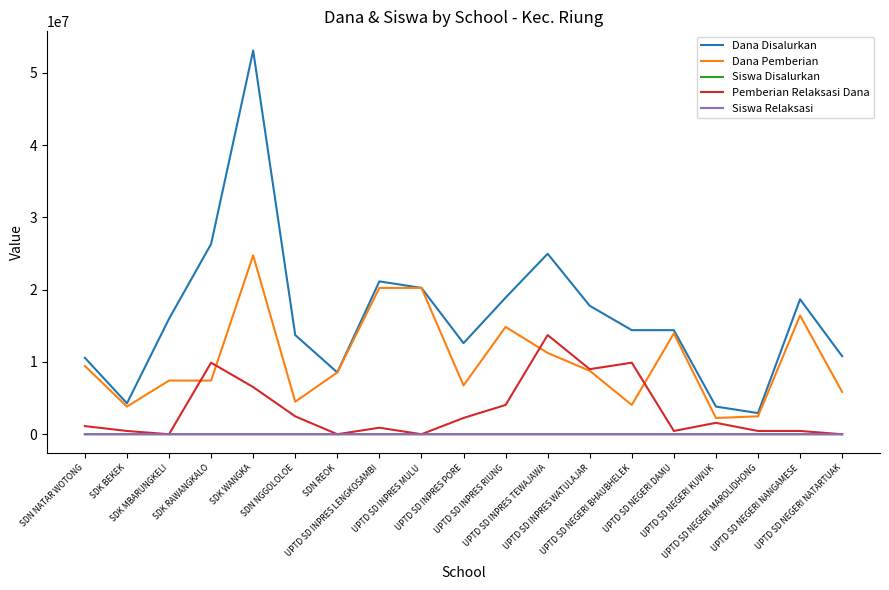

Where is the first local maximum for Dana Disalurkan?

SDK WANGKA